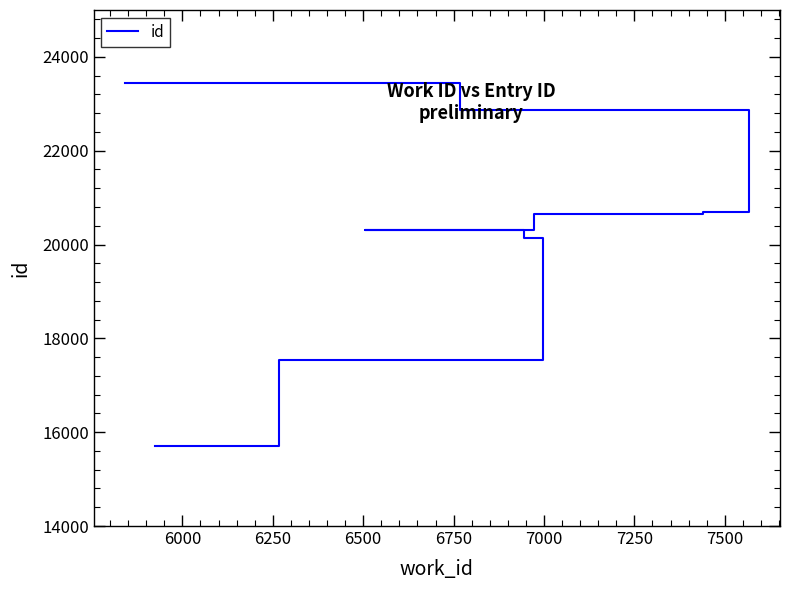

What is the difference between the maximum and minimum values?

7738